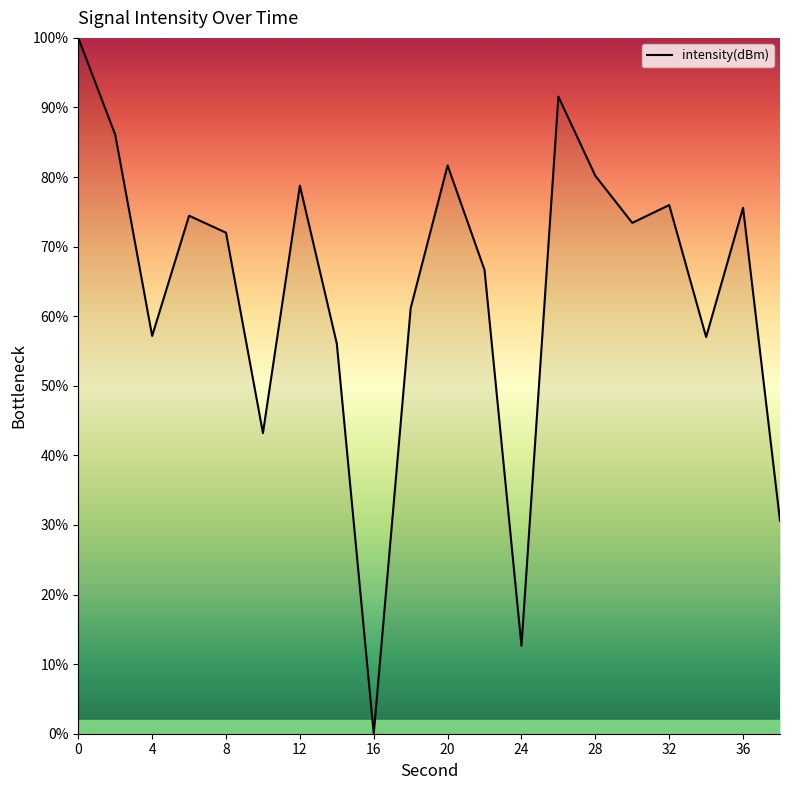

How many interior local valleys (lower than both neighbors) does the data have?

6